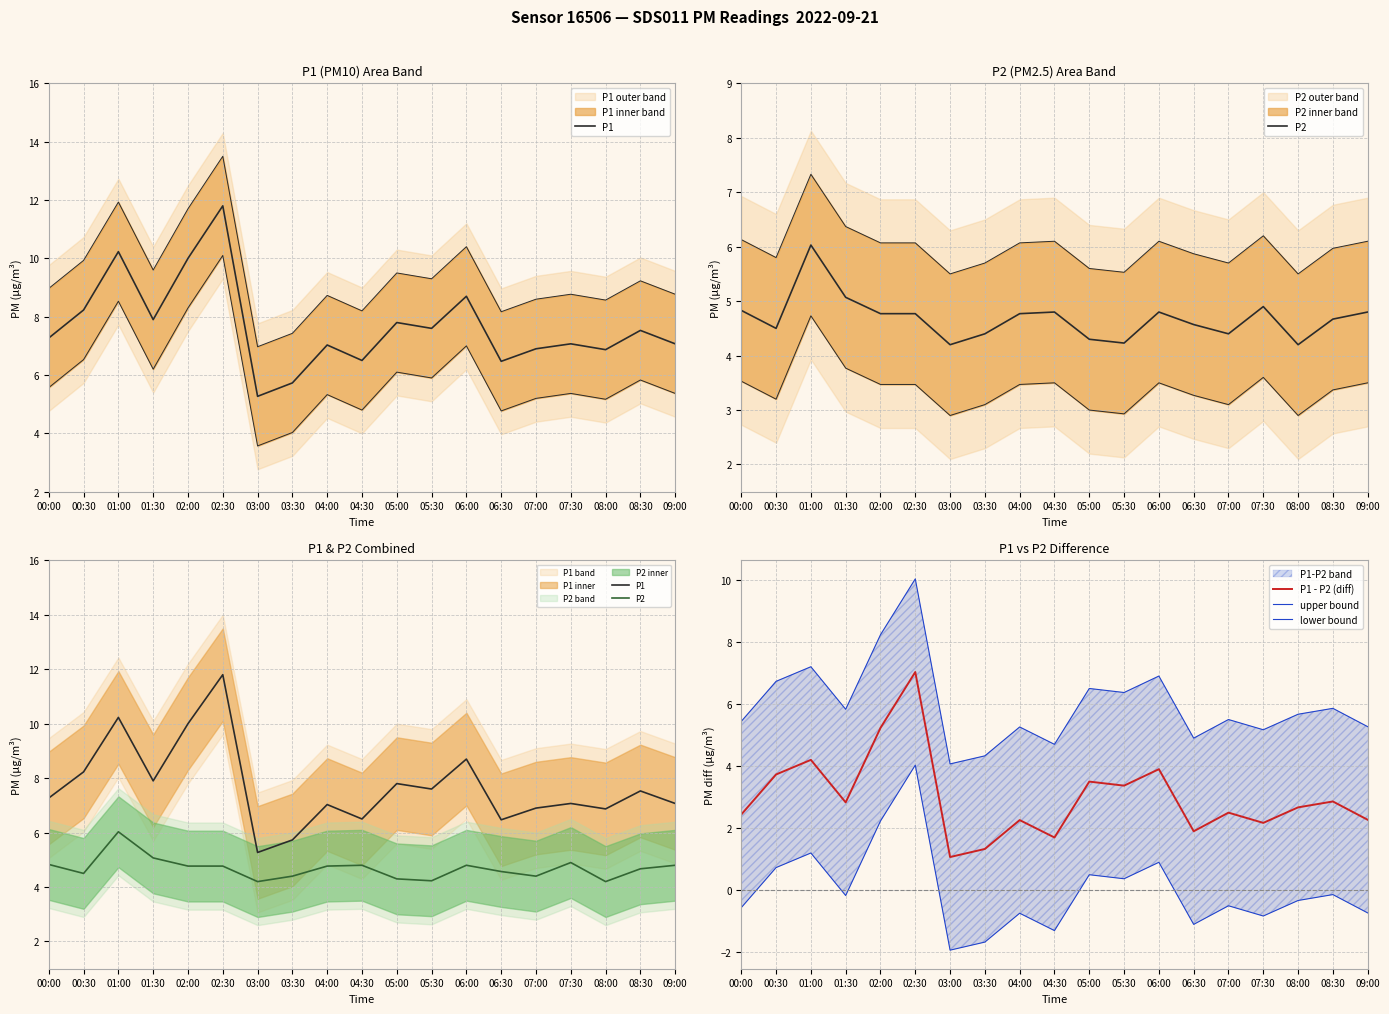

What is the minimum value shown in the chart?

-1.9